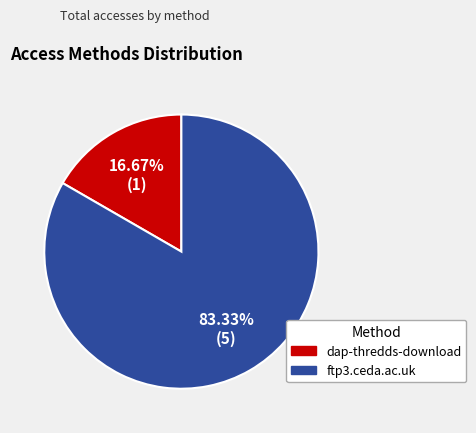

Which slice represents more than half of the pie?

ftp3.ceda.ac.uk